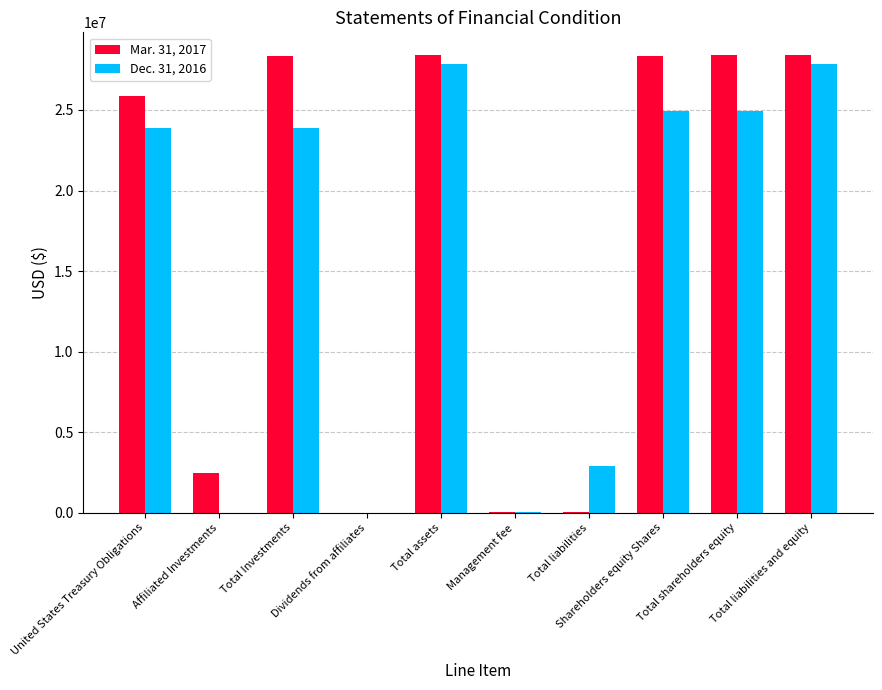

Which series has the largest total across all categories?

Mar. 31, 2017